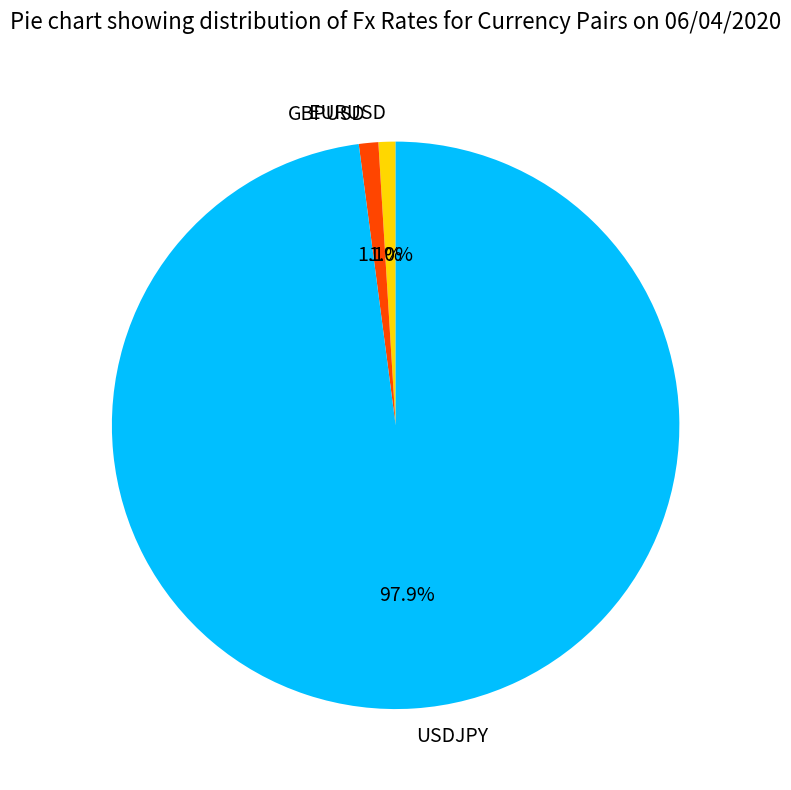

To the nearest percent, what percentage of the pie is GBPUSD?

1%